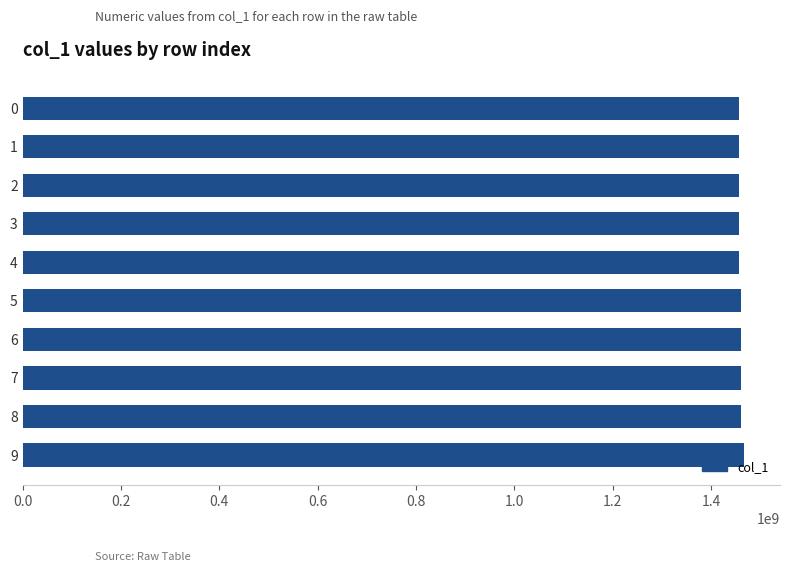

What is the value of the 5th bar from the top?

1457826478